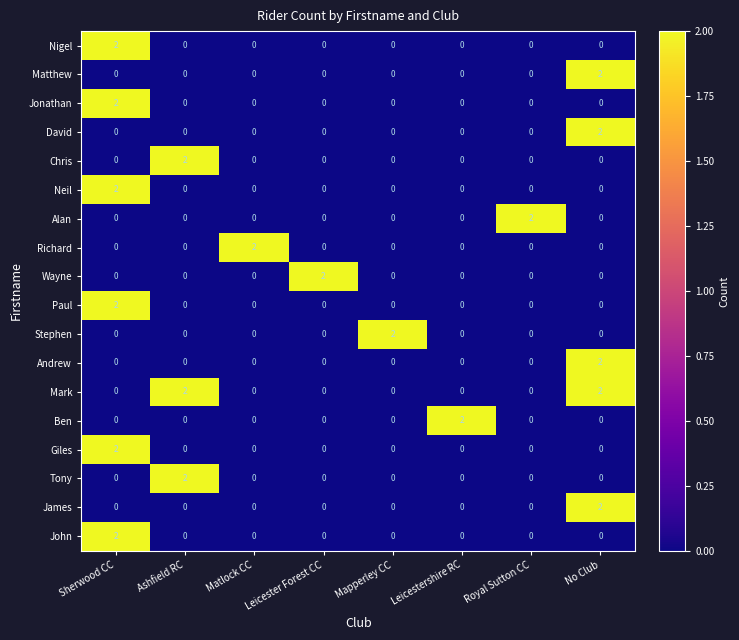

Which series has the largest total across all categories?

Mark